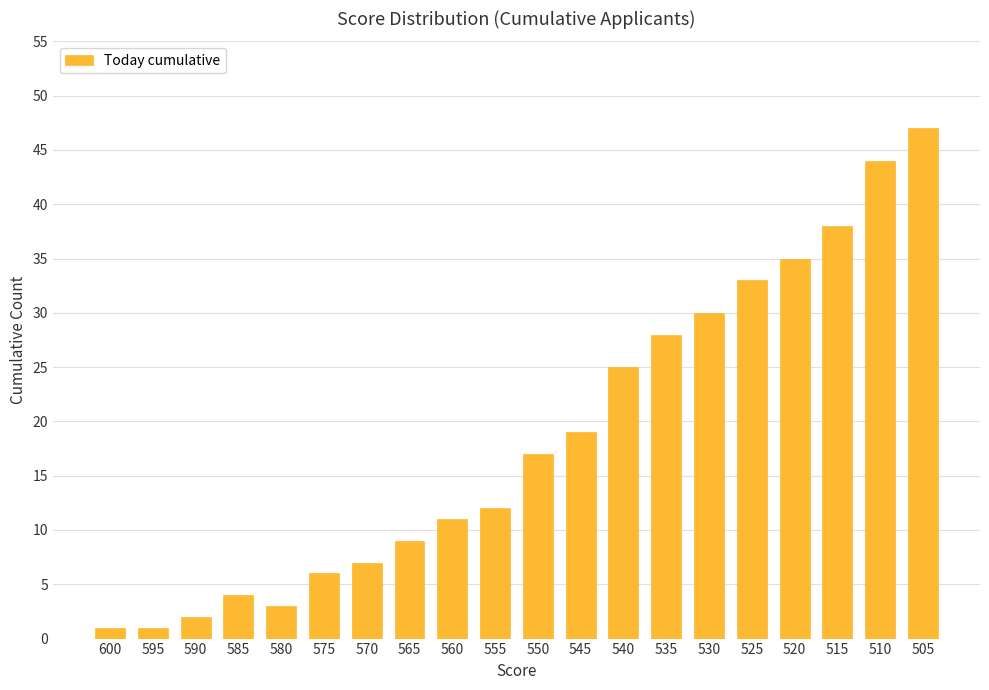

Reading left to right, list all the values displayed in this chart.

1	1	2	4	3	6	7	9	11	12	17	19	25	28	30	33	35	38	44	47